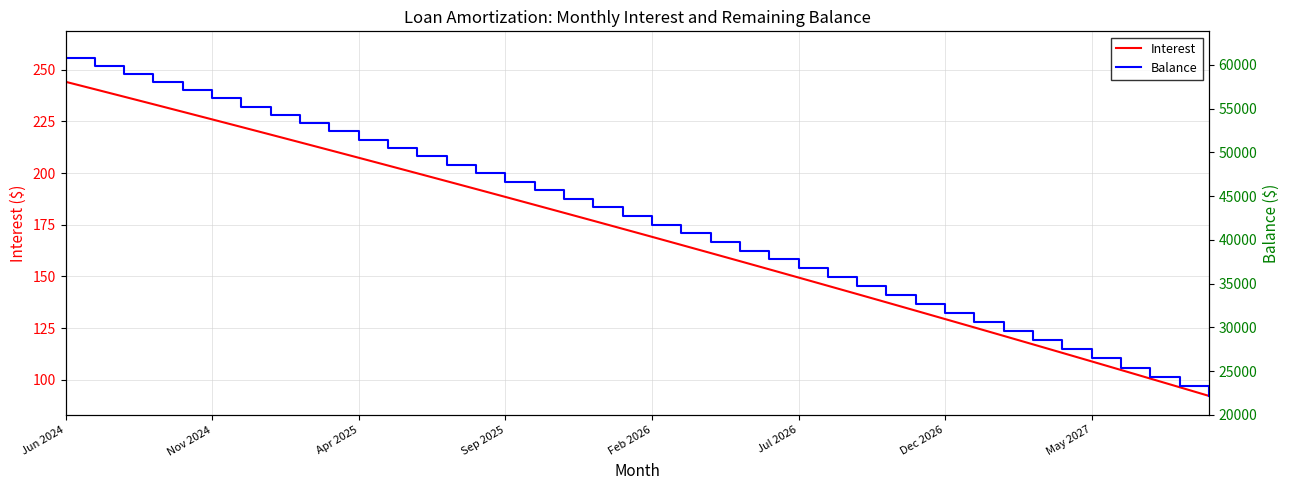

What is the smallest value displayed?

92.1